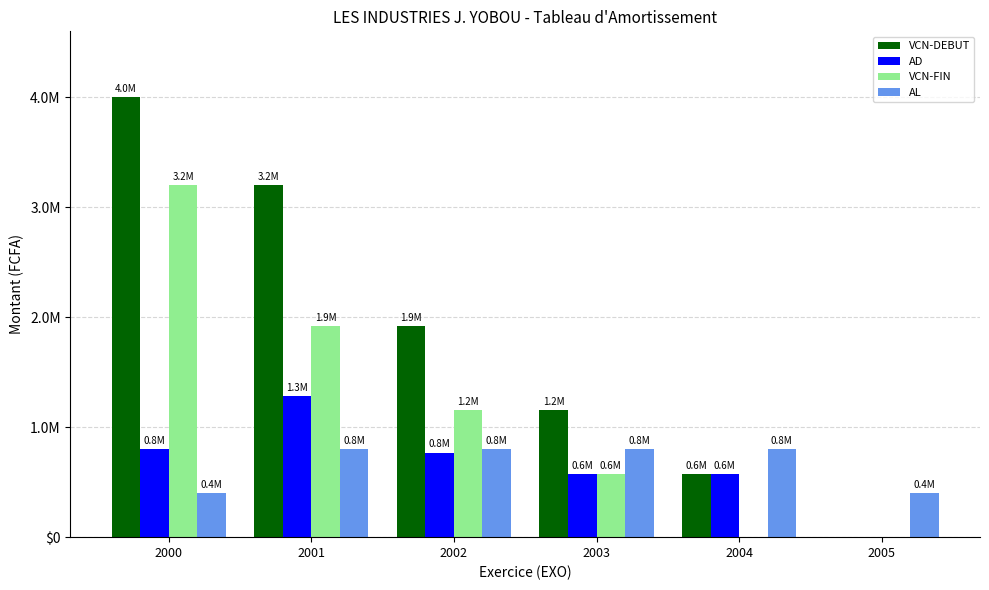

At which category is the sum across all series the highest?

2000